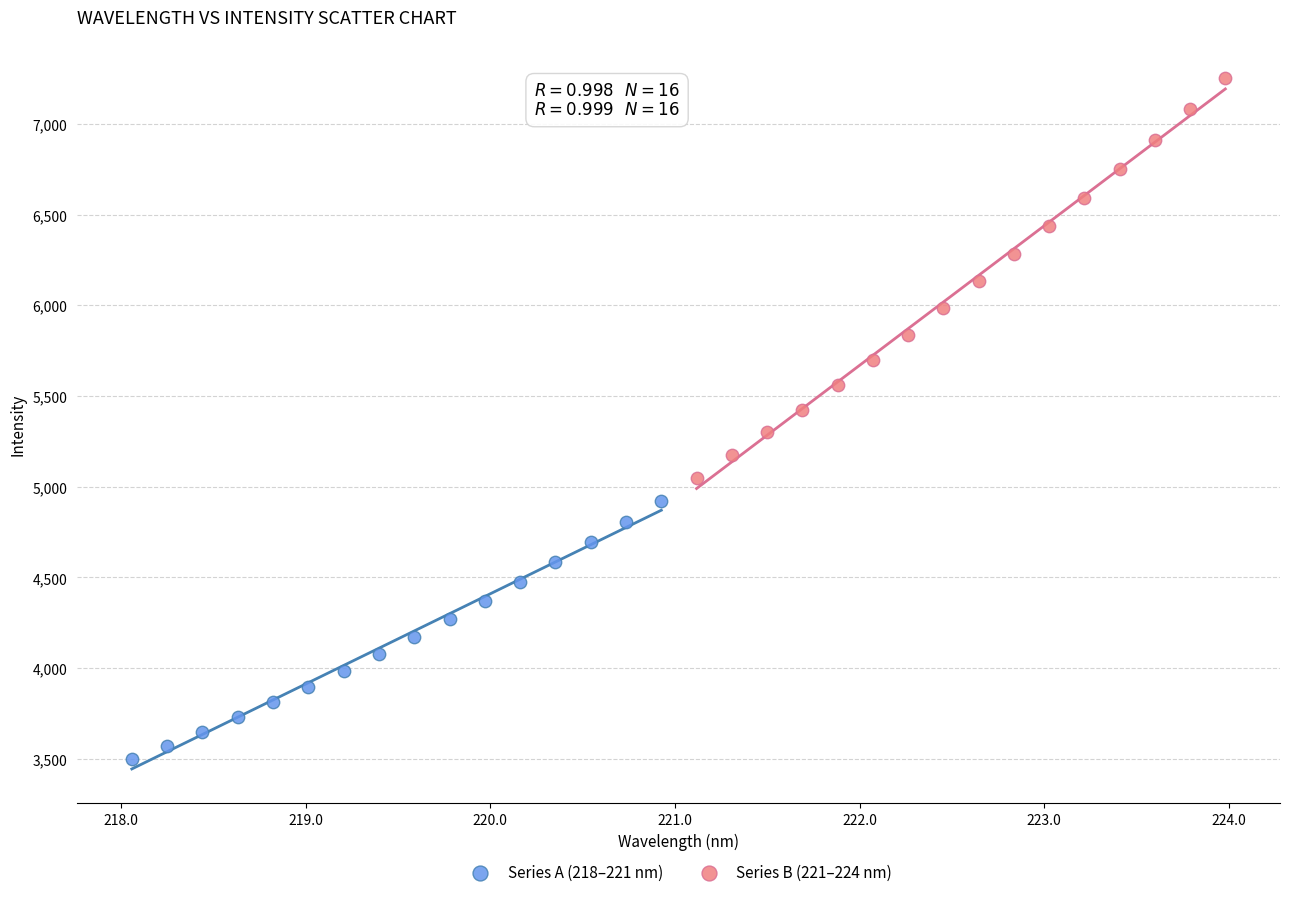

Which series contains the lowest Y value?

Series A (218–221 nm)